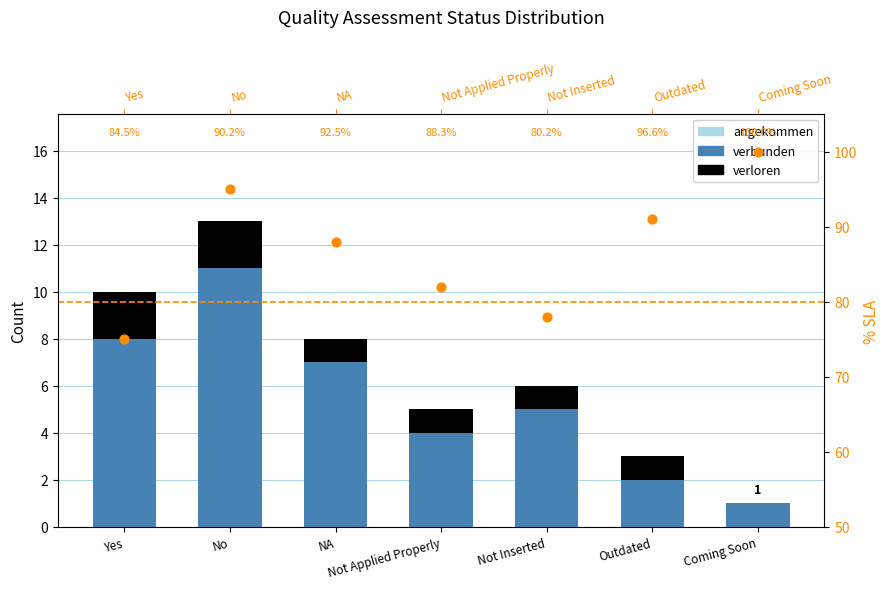

At which category is the sum across all series the highest?

No